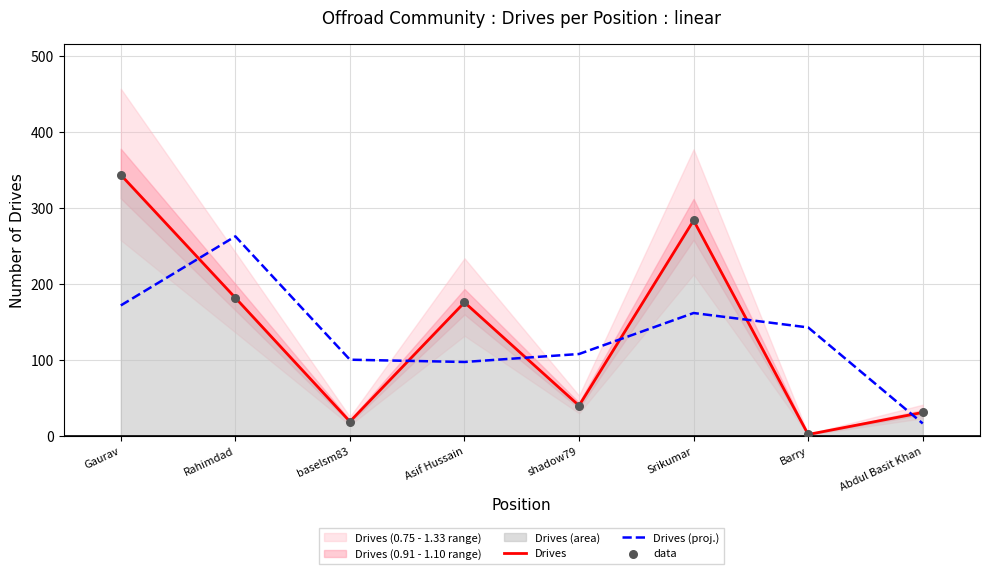

Which series has the largest Y range (max minus min)?

Drives